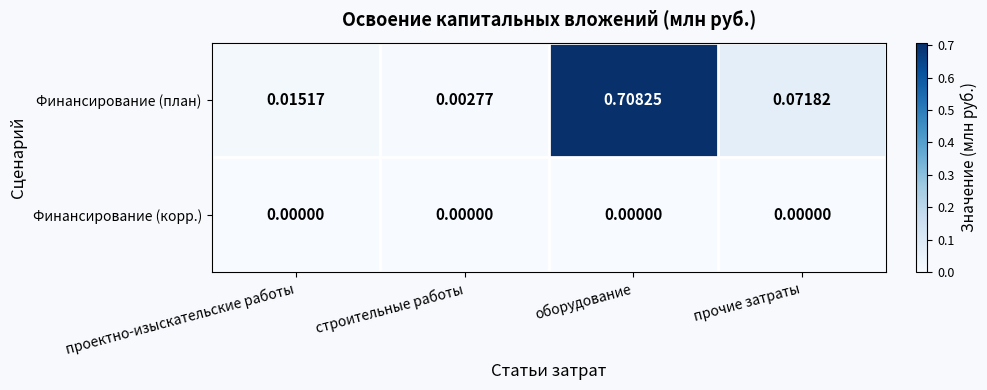

Between проектно-изыскательские работы and оборудование, which series saw the biggest shift?

Финансирование (план)